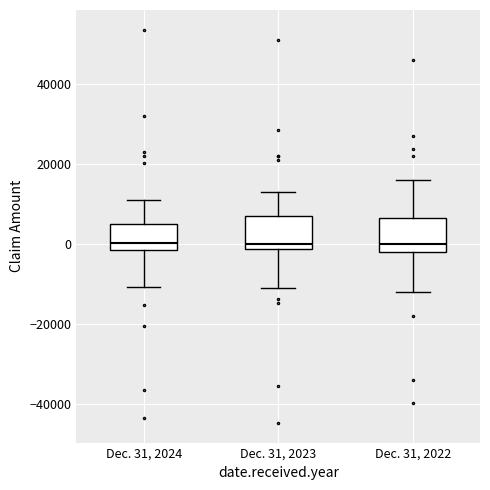

Where is the upper edge of the box for Dec. 31, 2024 on the y-axis? The values are not printed on the chart, so give them approximately, as read against the axis.

4000